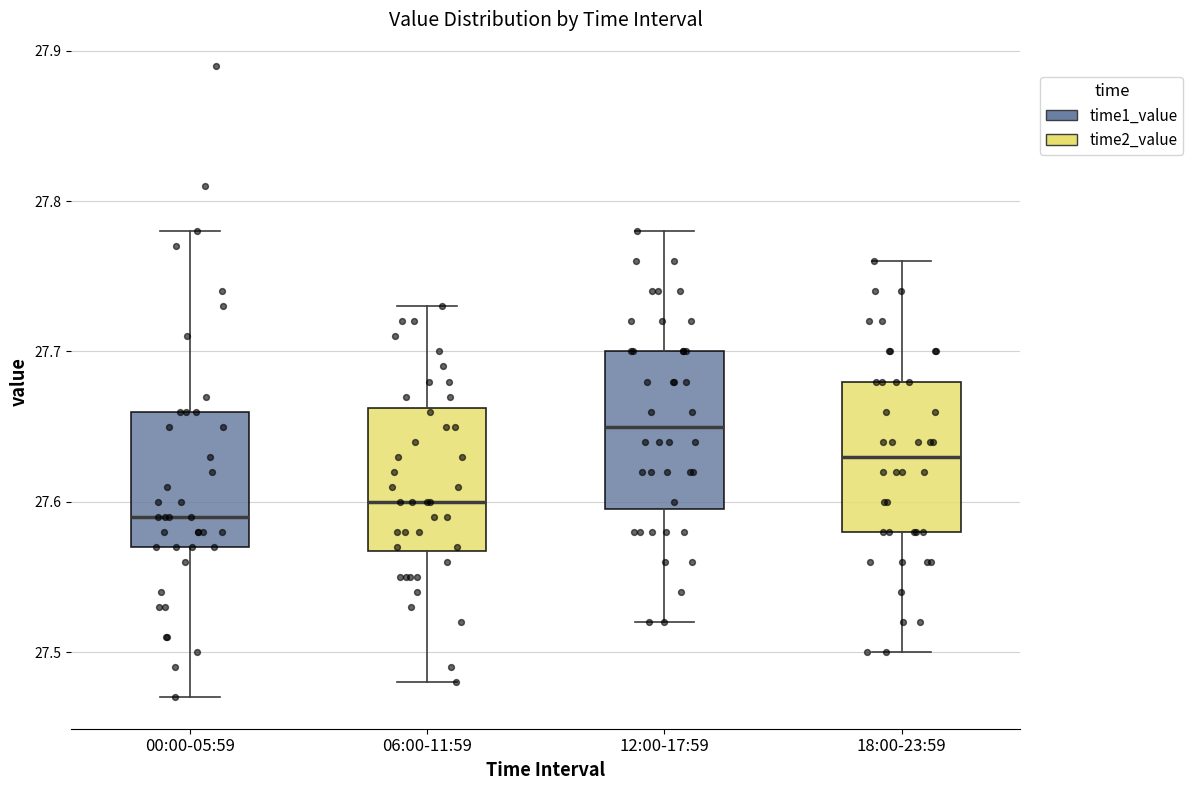

Where does the lower whisker of the box for 18:00-23:59 end on the y-axis? The values are not printed on the chart, so give them approximately, as read against the axis.

27.50